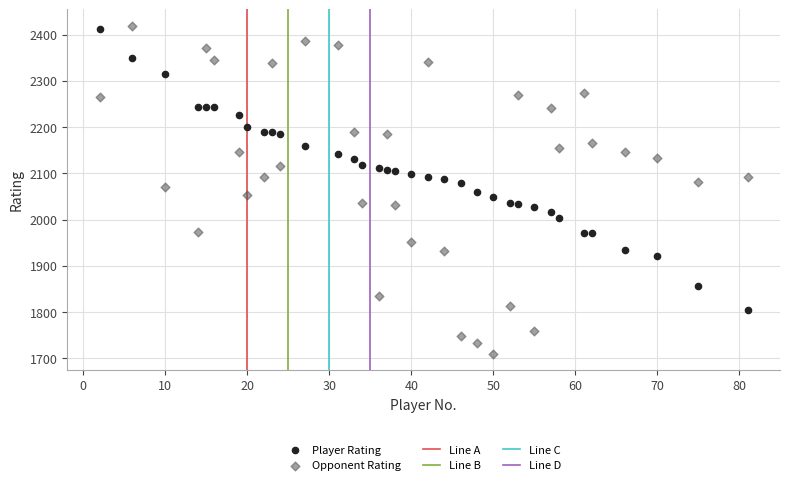

Across all data points, what is the range of Y values (max minus min)?

709